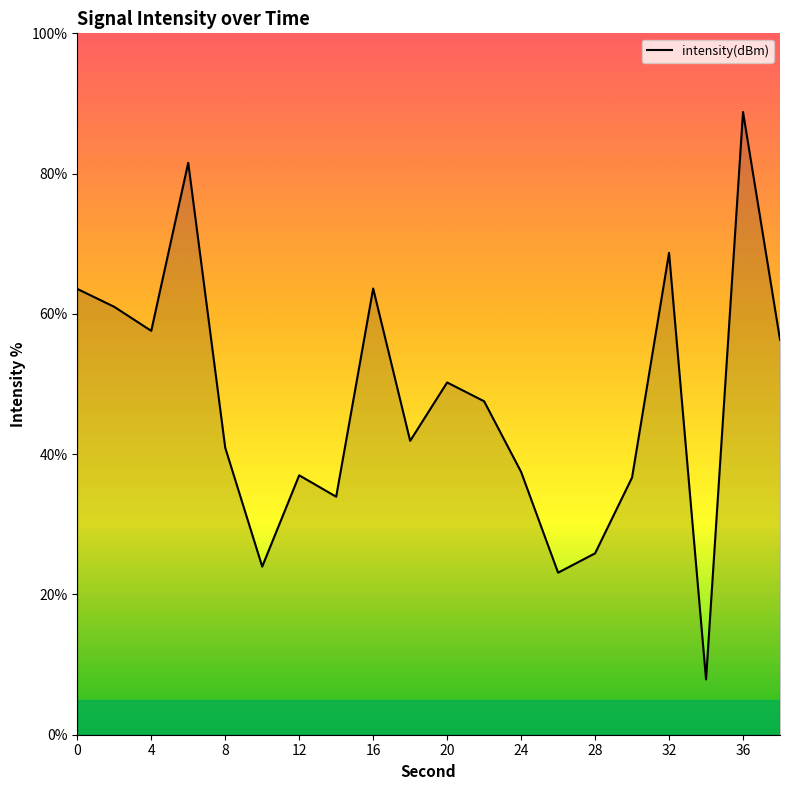

What is the maximum value shown in the chart?

88.8